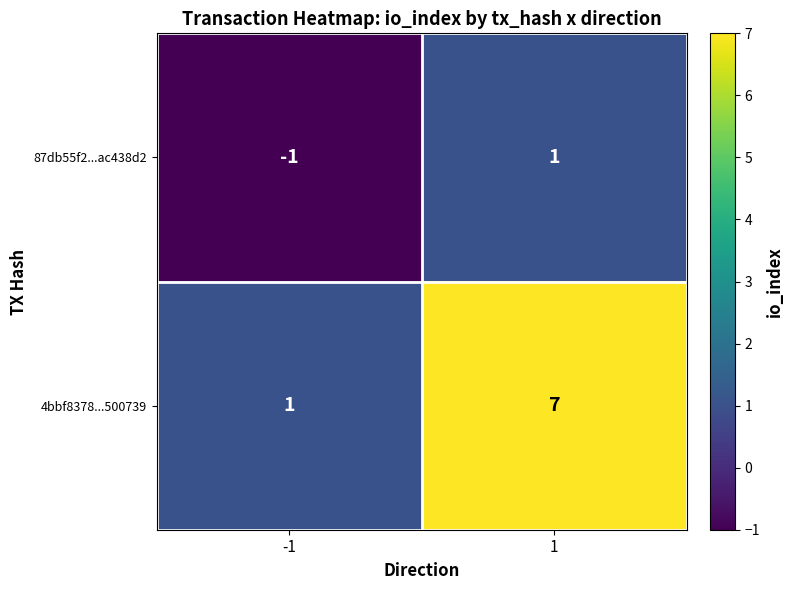

Is it true that 4bbf8378...500739 equals 1 at -1?

True